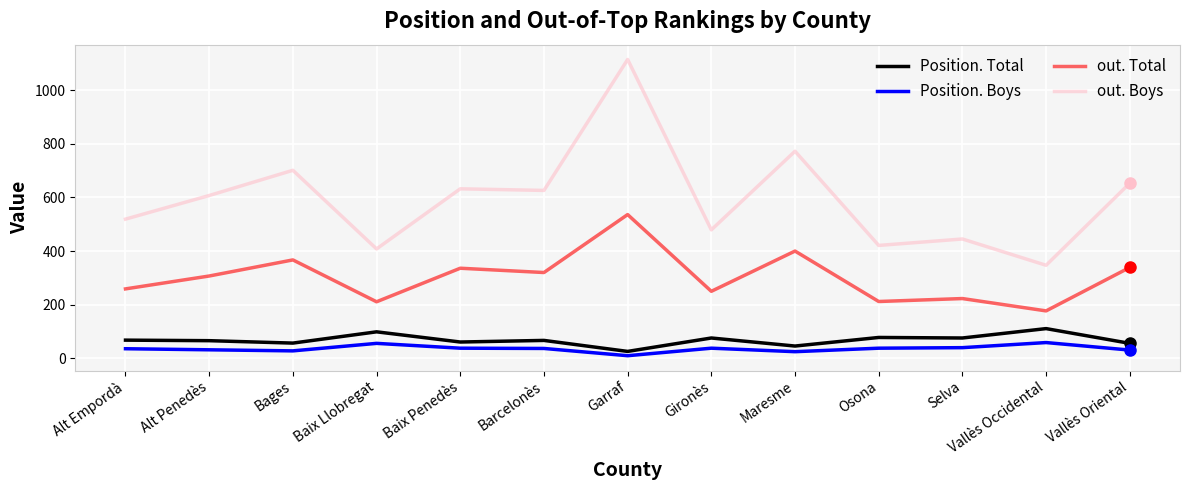

At which label does out. Boys reach its minimum?

Vallès Occidental